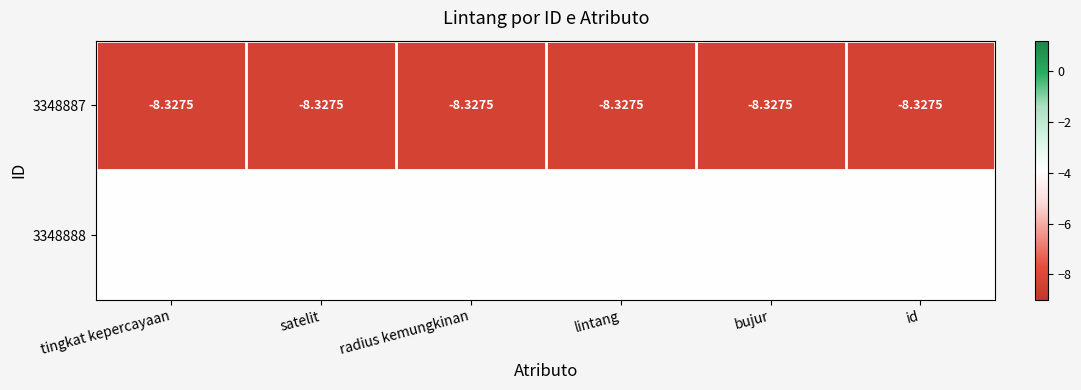

Rank the series by their average value, from highest to lowest.

3348888, 3348887